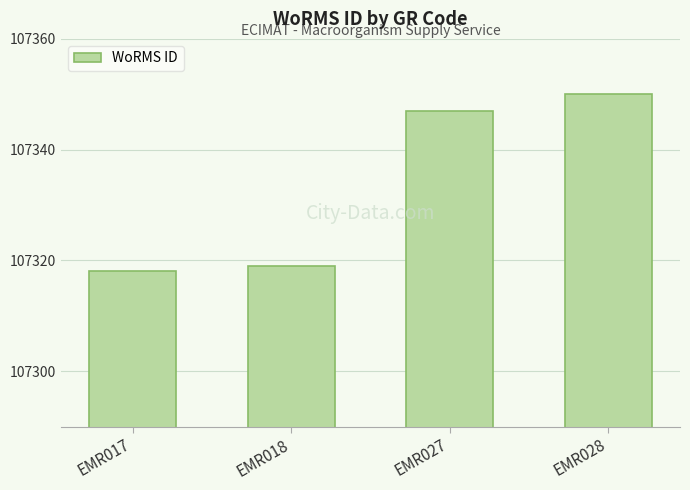

Is it true that the value at EMR018 is 107319?

True